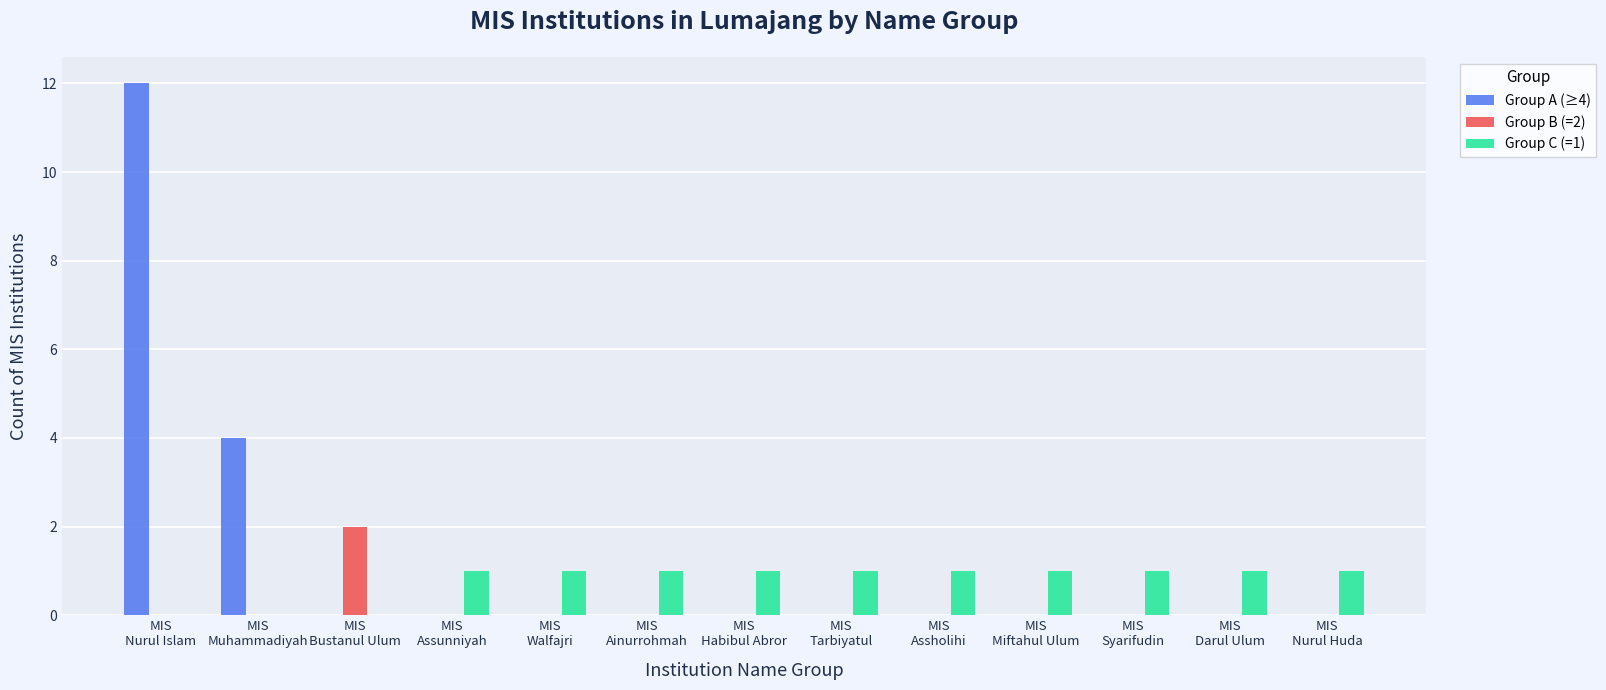

What is the maximum value shown in the chart?

12